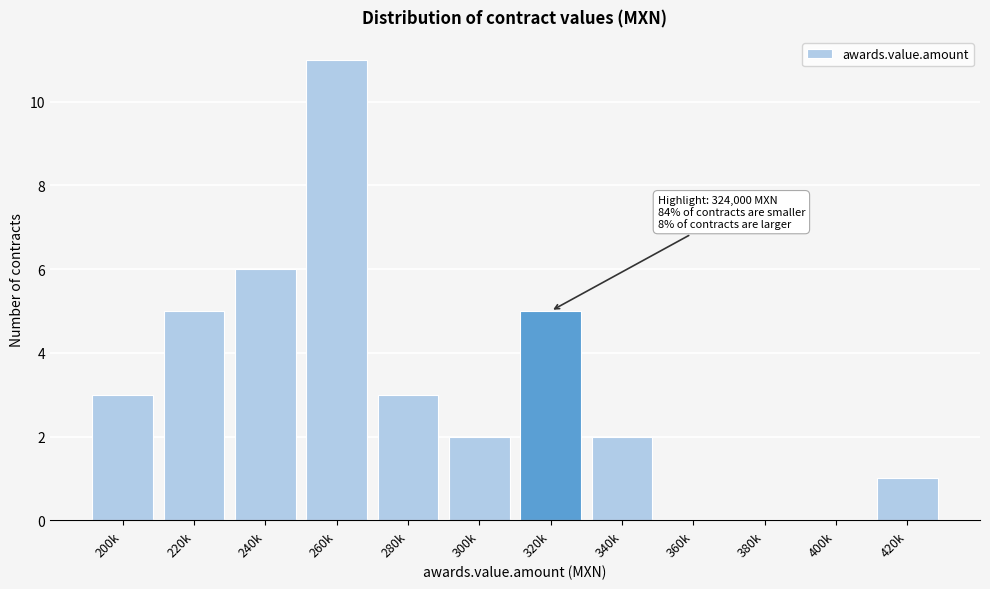

Reading left to right, what are all the values shown in this chart?

200k=3	220k=5	240k=6	260k=11	280k=3	300k=2	320k=5	340k=2	360k=0	380k=0	400k=0	420k=1